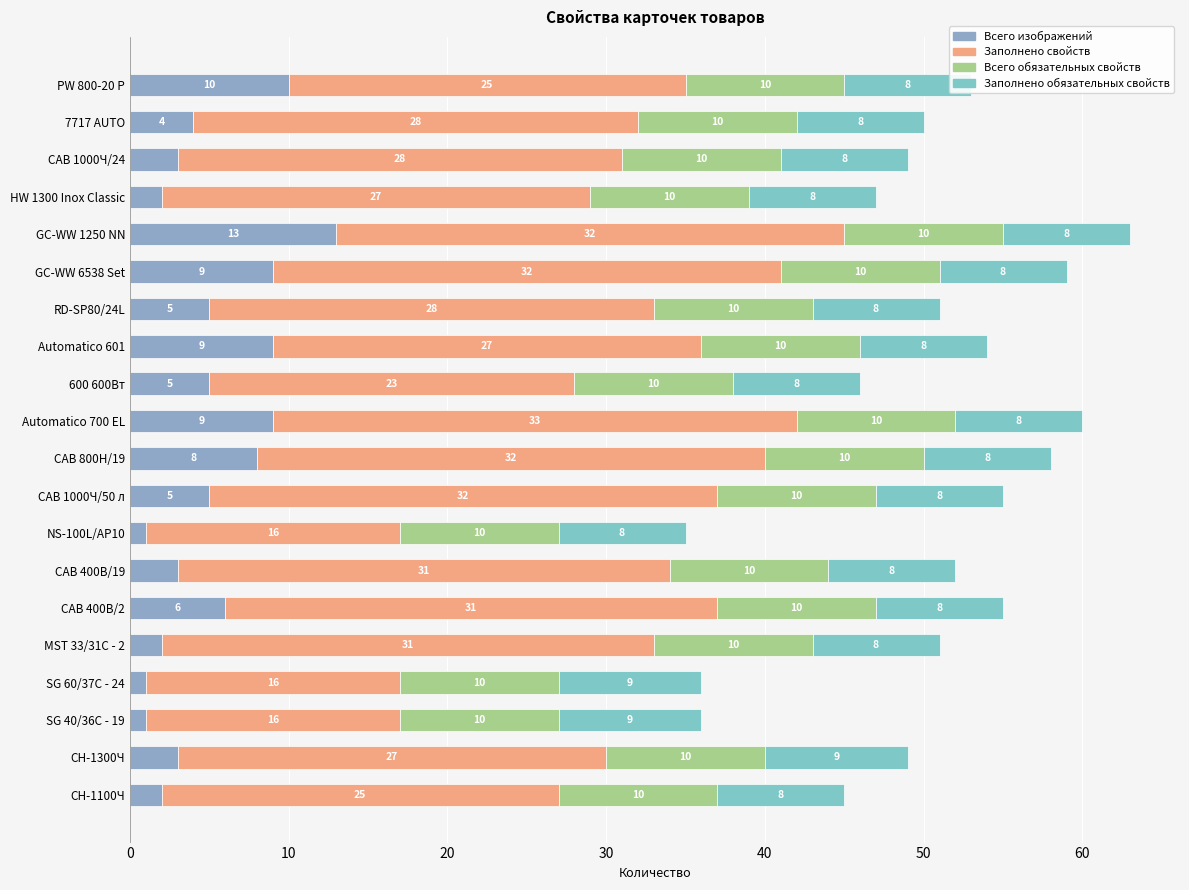

Which series has the largest range (max minus min)?

Заполнено свойств